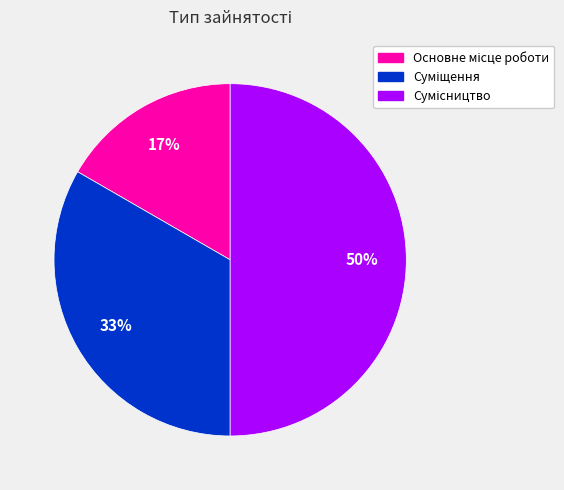

To the nearest percent, what is the difference between the largest and smallest slice percentages?

33%